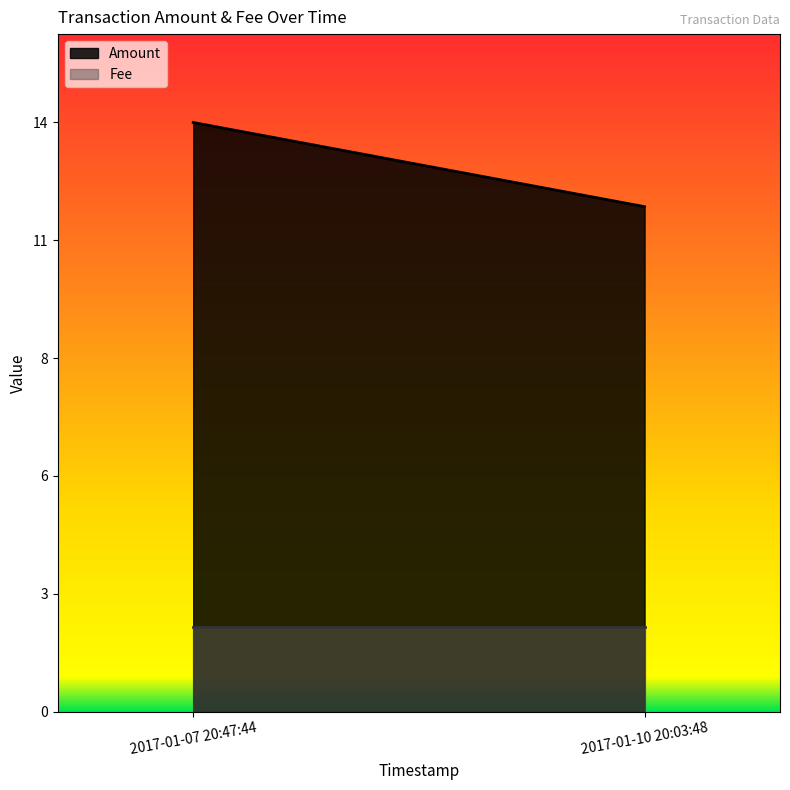

True or false: Amount has more than 1 interior local peaks.

False